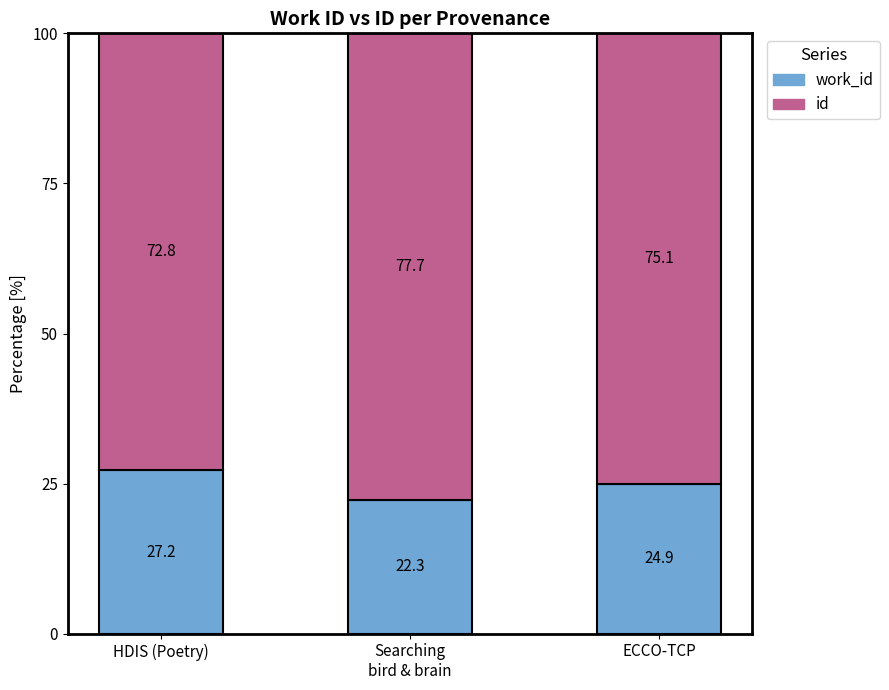

What are all the series names shown in the legend?

work_id, id